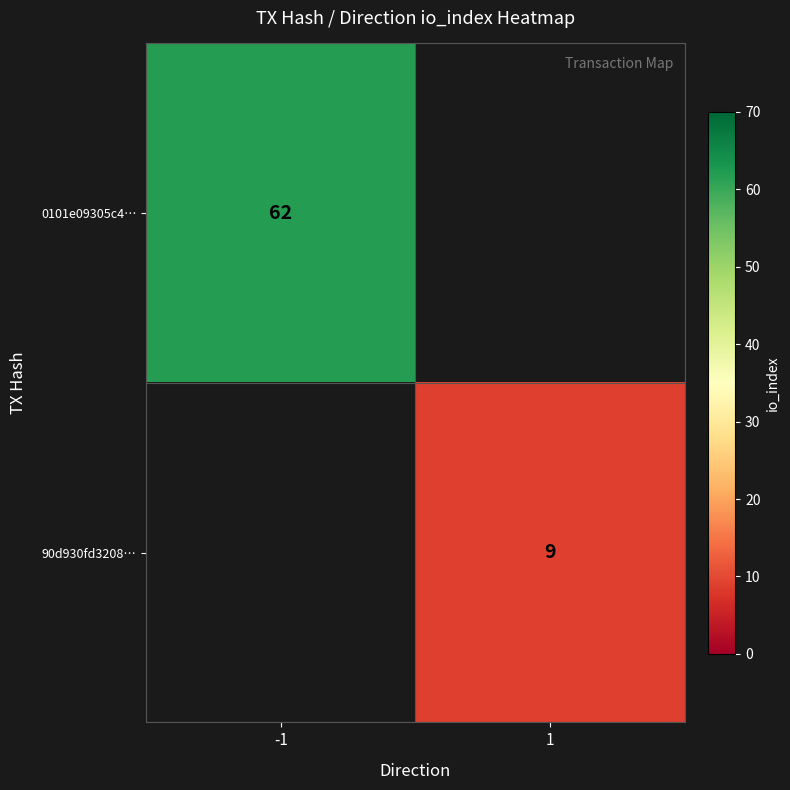

True or false: 0101e09305c4… has a value of 62 at -1.

True